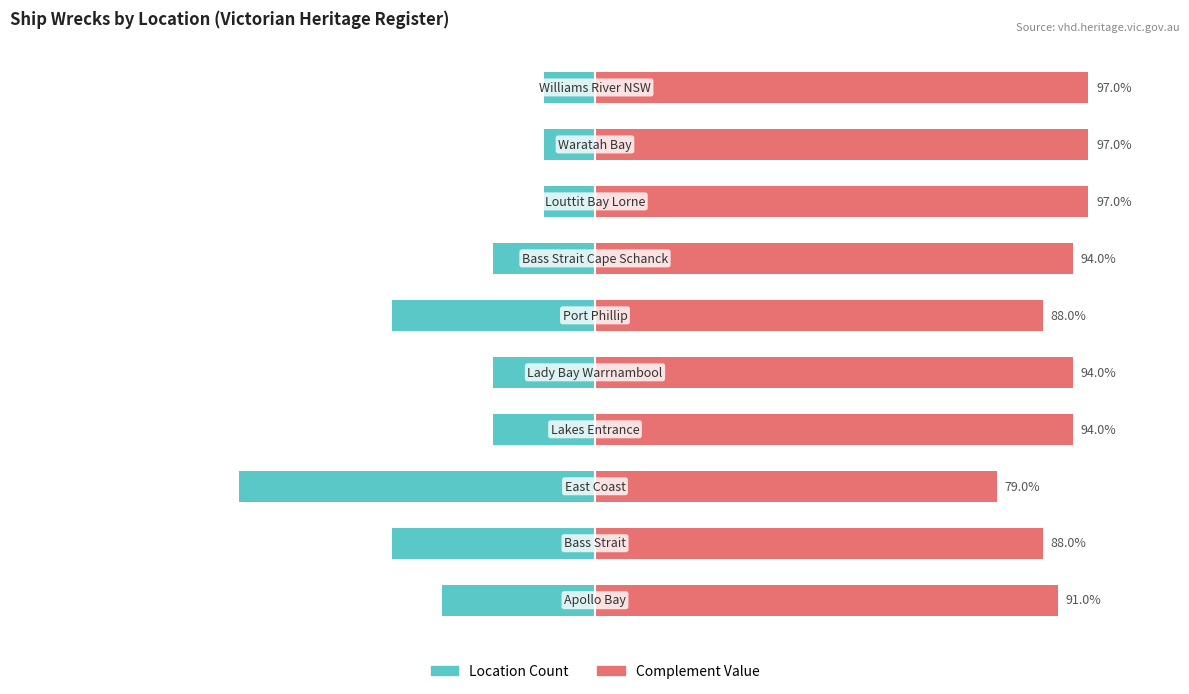

How many groups of bars are there?

10